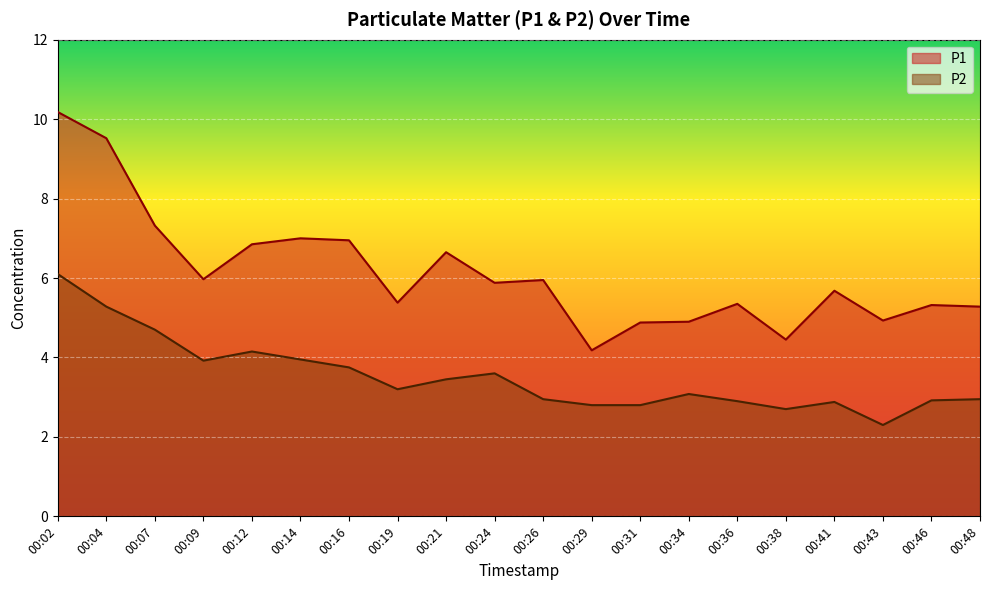

True or false: P2 and P1 cross at least once.

False